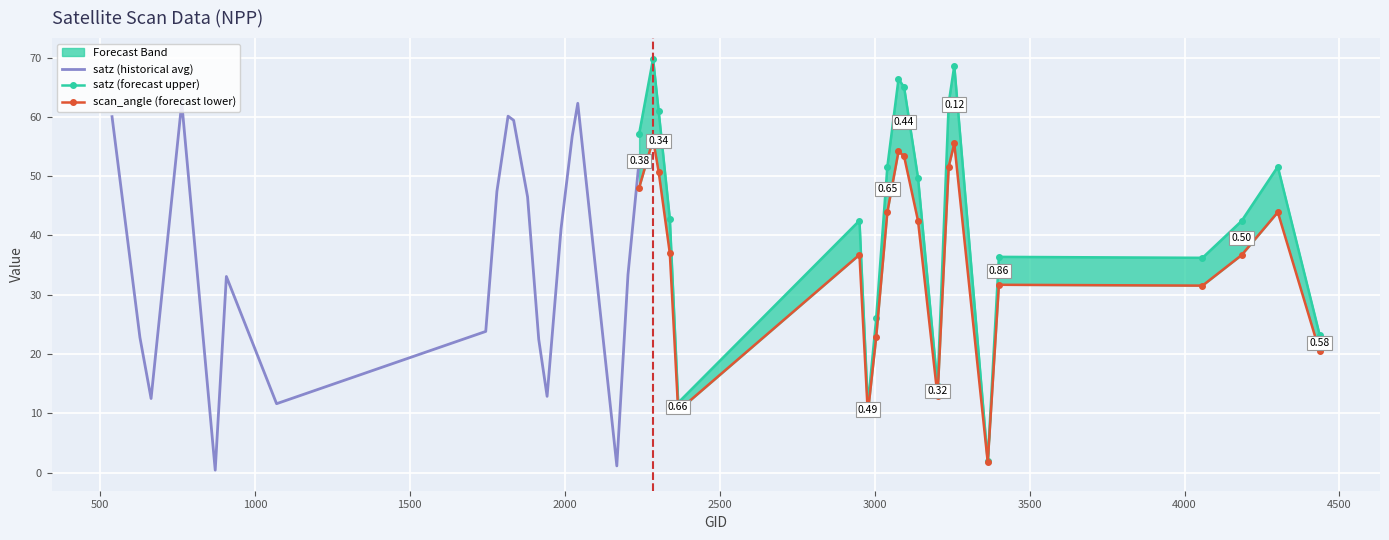

Which series has the widest spread of values?

satz